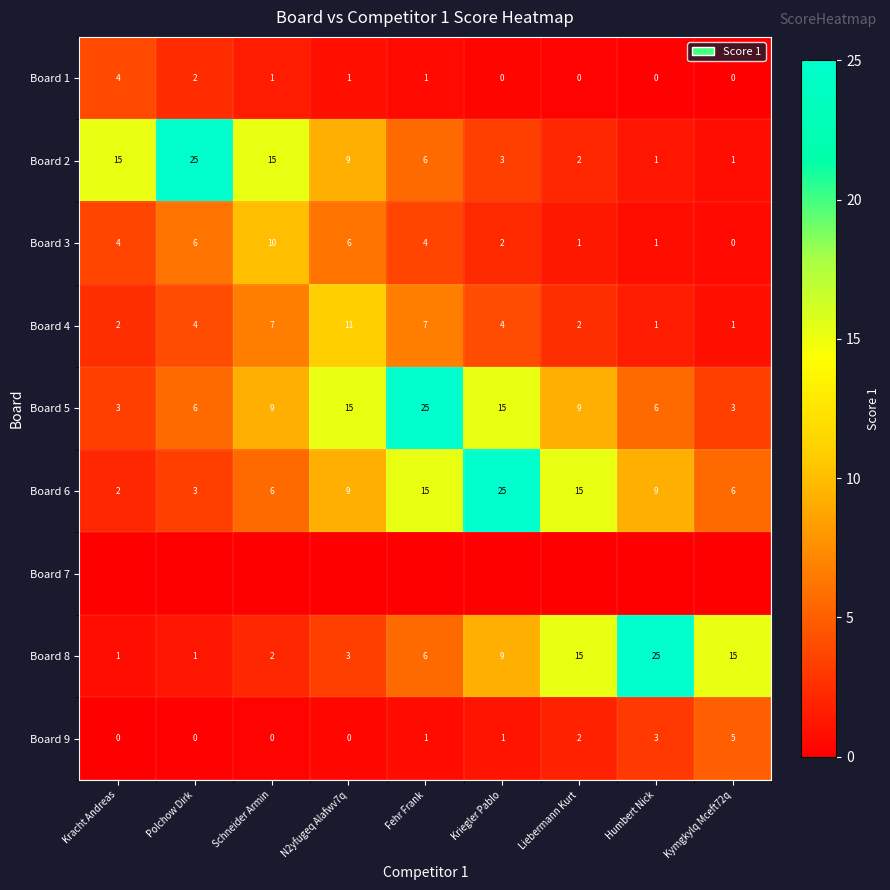

What is the difference between the Board 2 values at Schneider Armin and Kymgkylq Mceft72q?

14